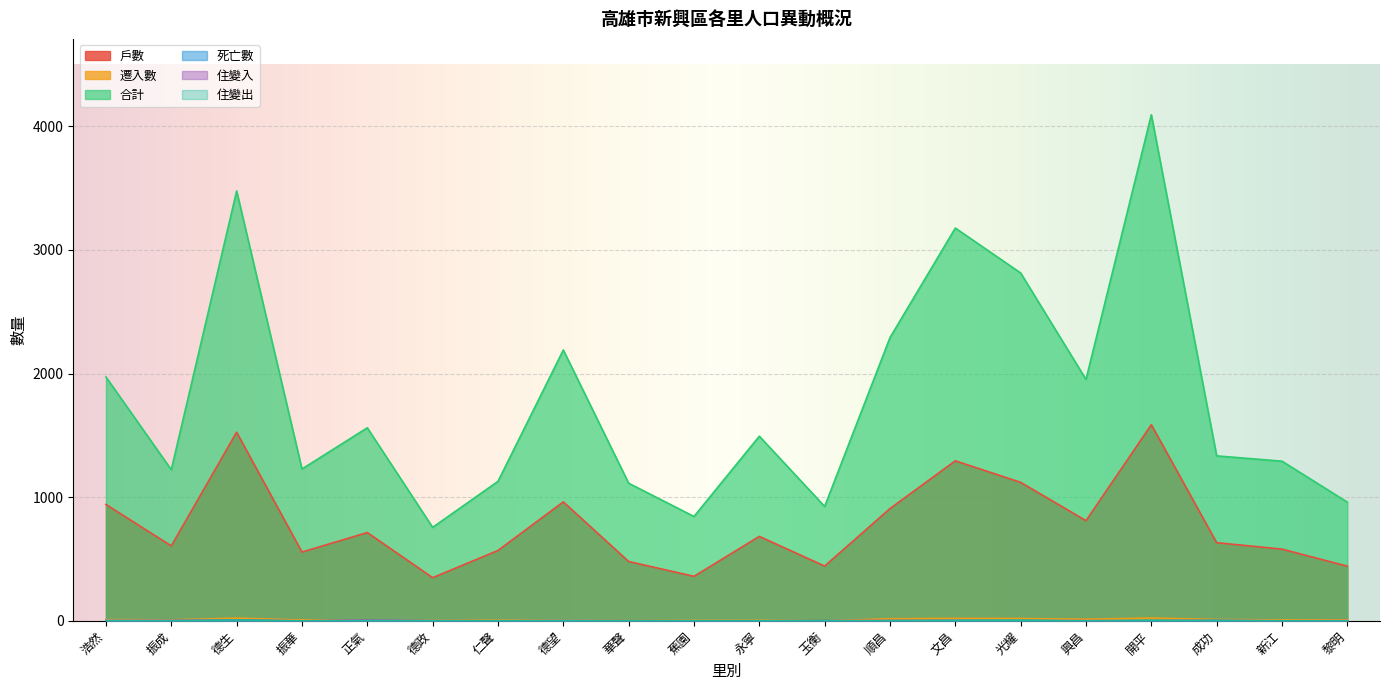

What is the label of the 1st point from the right?

黎明